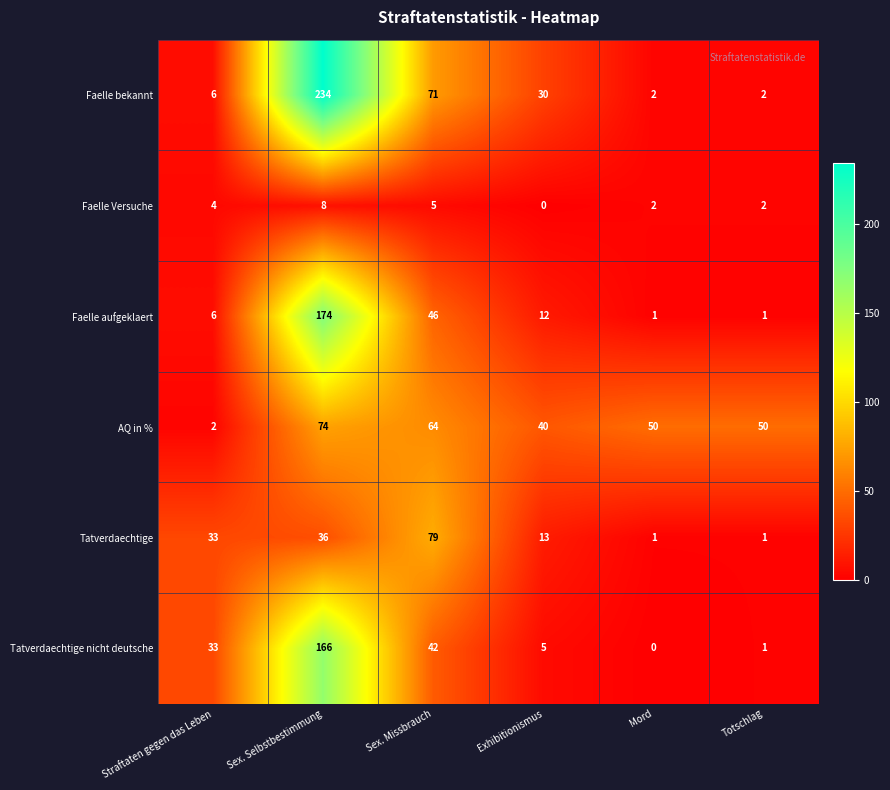

What is the sum of all Tatverdaechtige values?

163